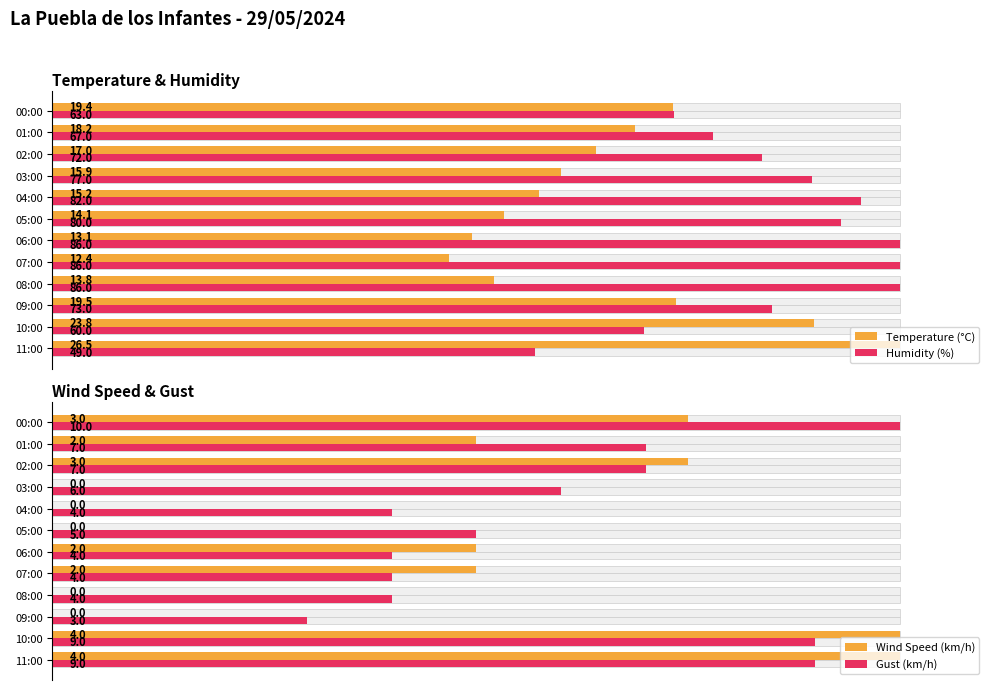

Which series has the widest spread of values?

Wind Speed (km/h)